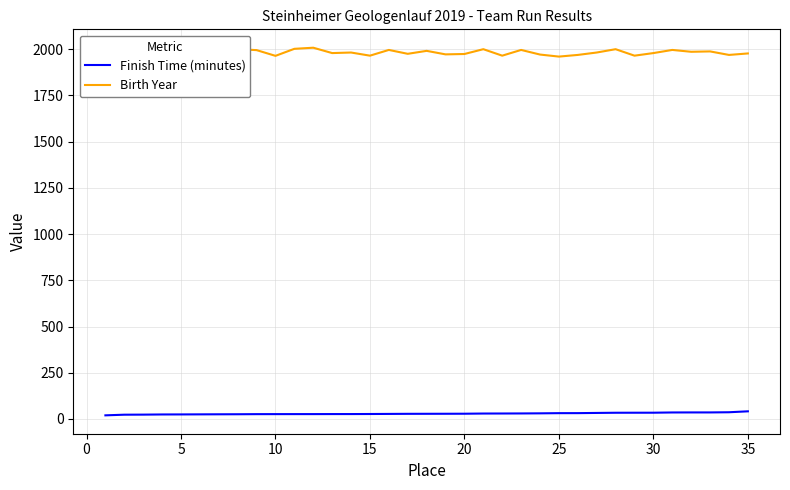

List the series in order of their peak value, lowest first.

Finish Time (minutes), Birth Year